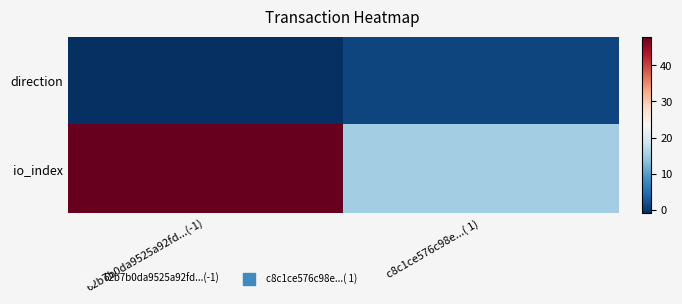

At which category does the chart reach its minimum across all series?

62b7b0da9525a92fd...(-1)